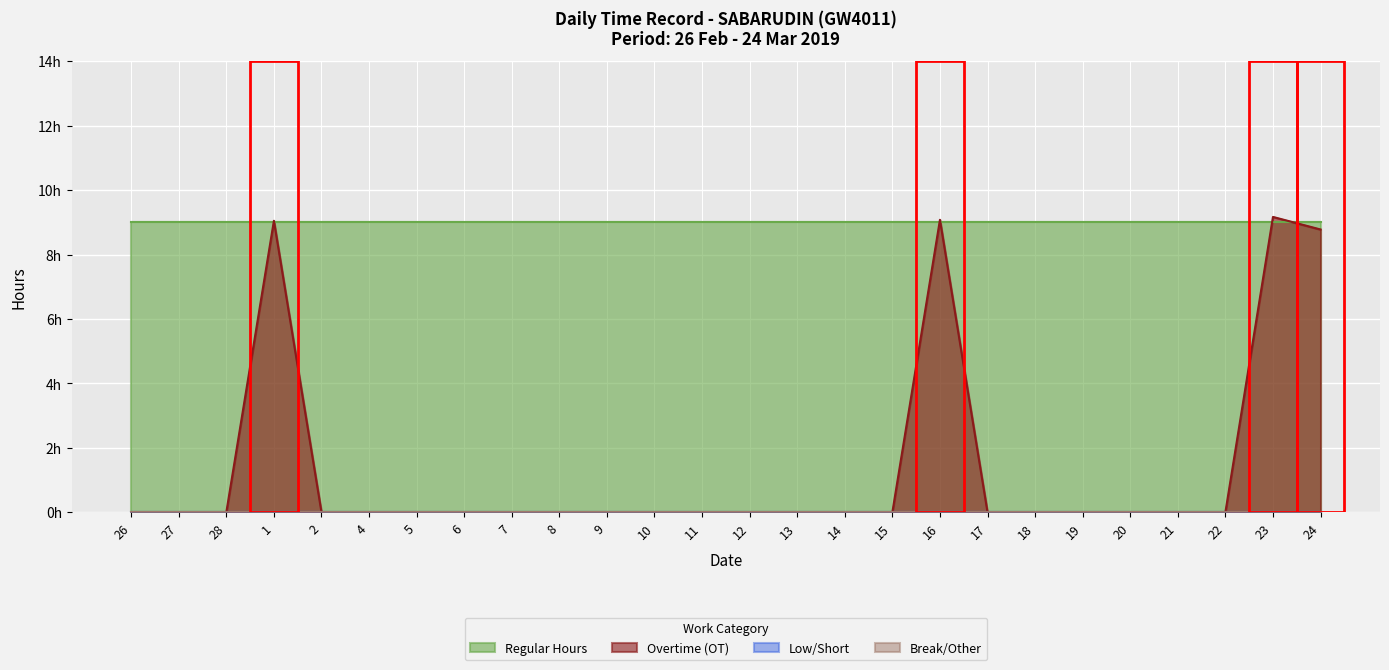

At which category is the sum across all series the highest?

23